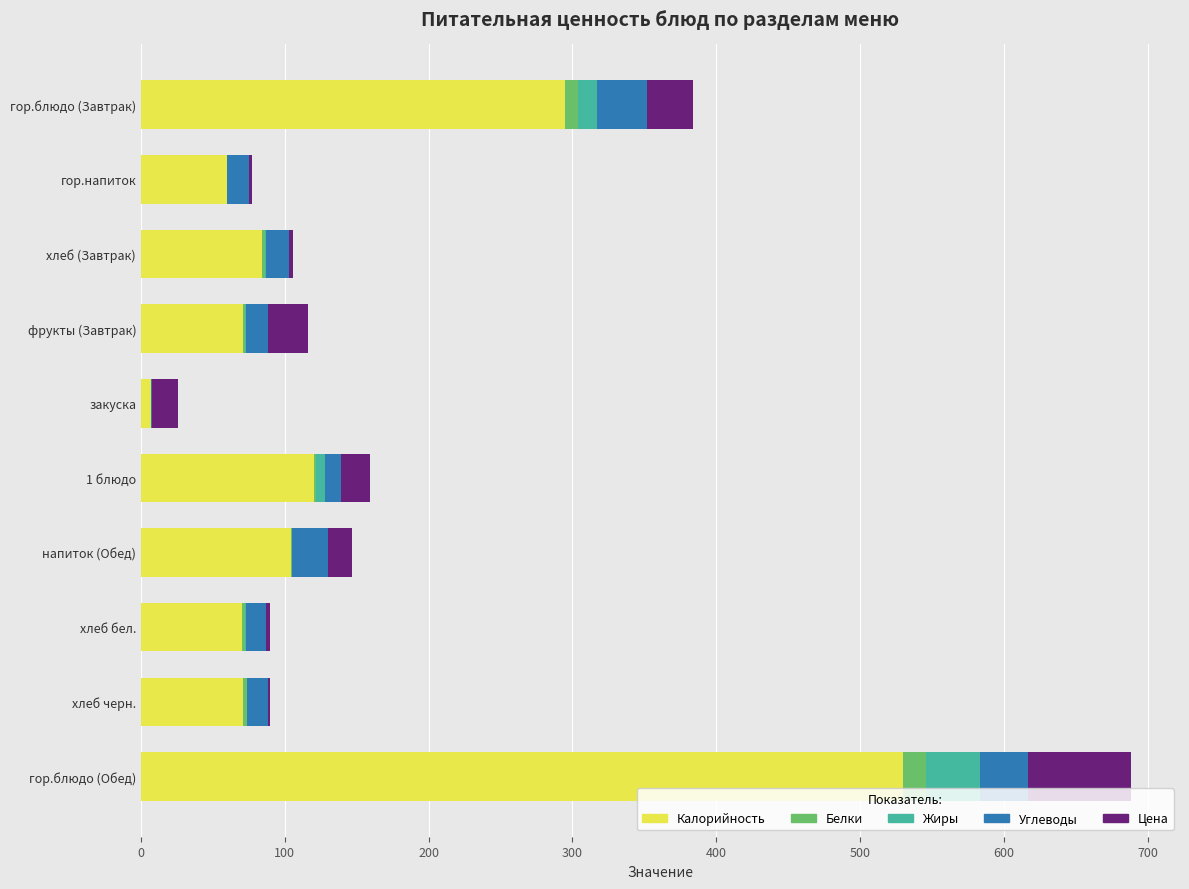

At which category is the sum across all series the highest?

гор.блюдо (Обед)